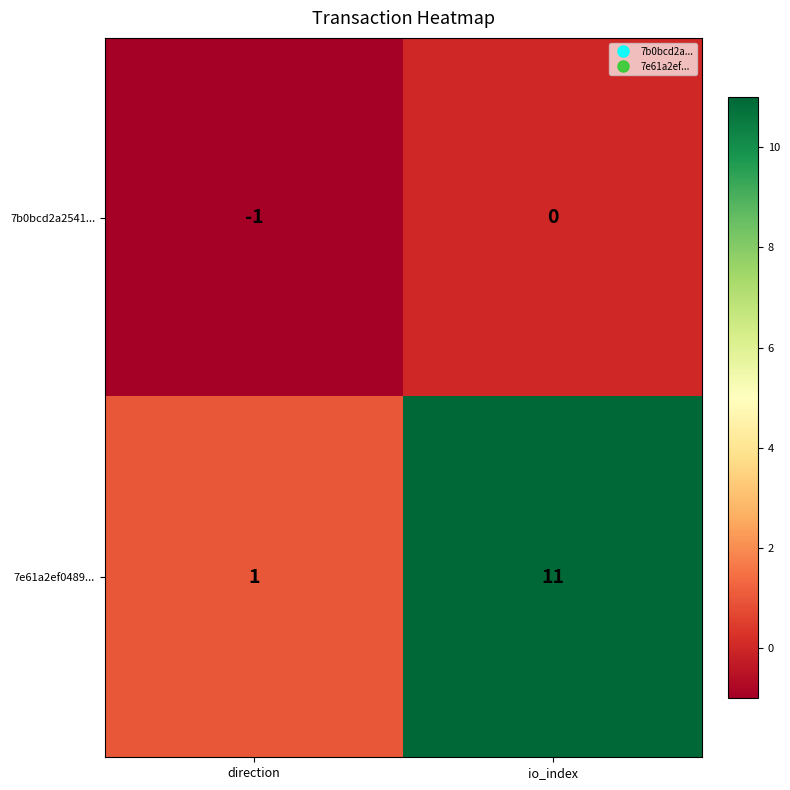

Rank the series by their average value, from highest to lowest.

7e61a2ef0489..., 7b0bcd2a2541...